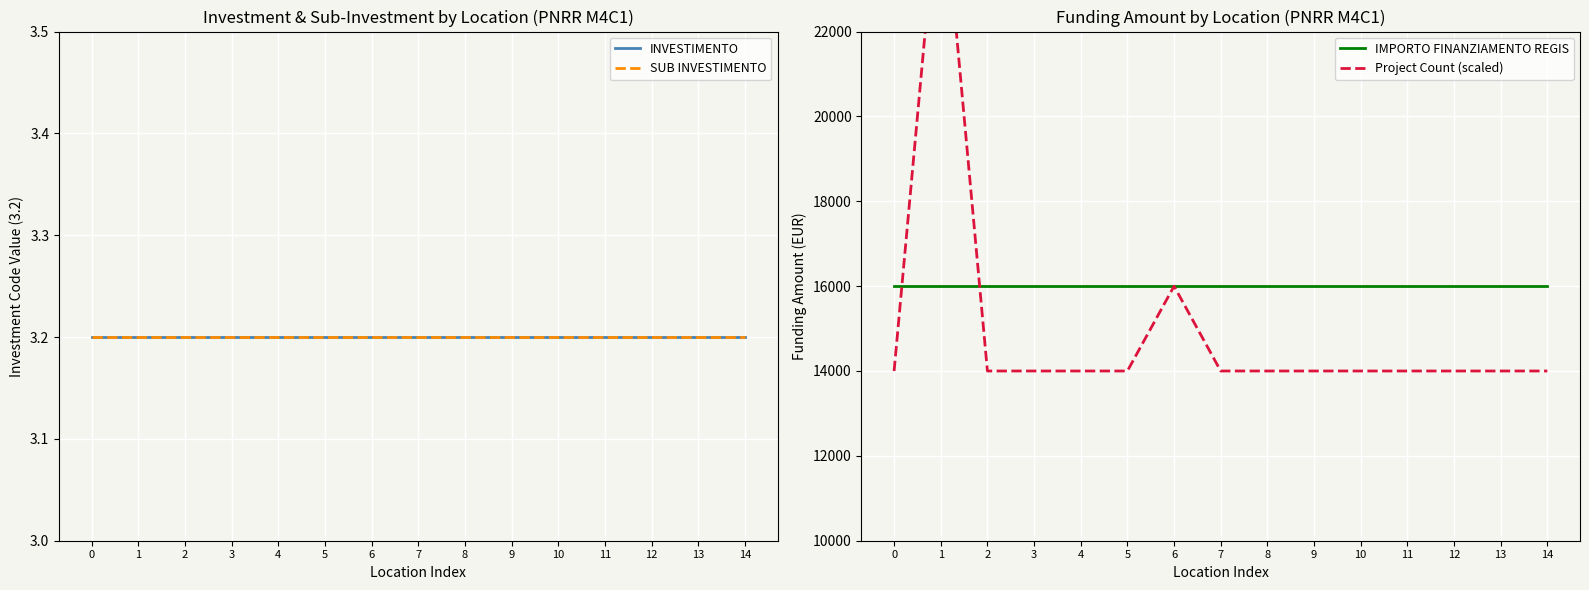

Which series ends up on top after the final intersection of IMPORTO FINANZIAMENTO REGIS and Project Count (scaled)?

IMPORTO FINANZIAMENTO REGIS